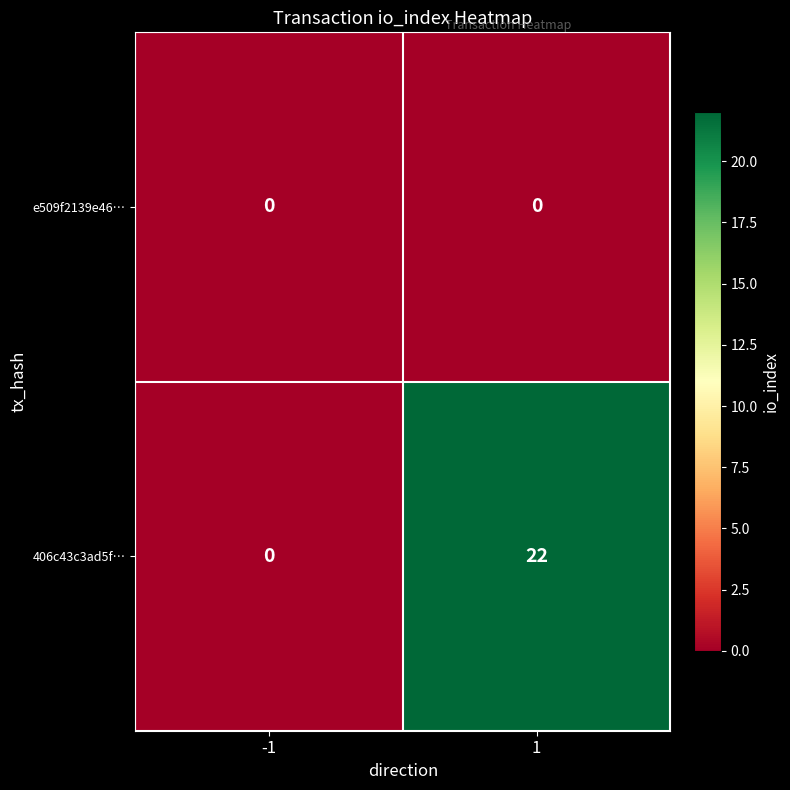

At which category is the sum across all series the highest?

1